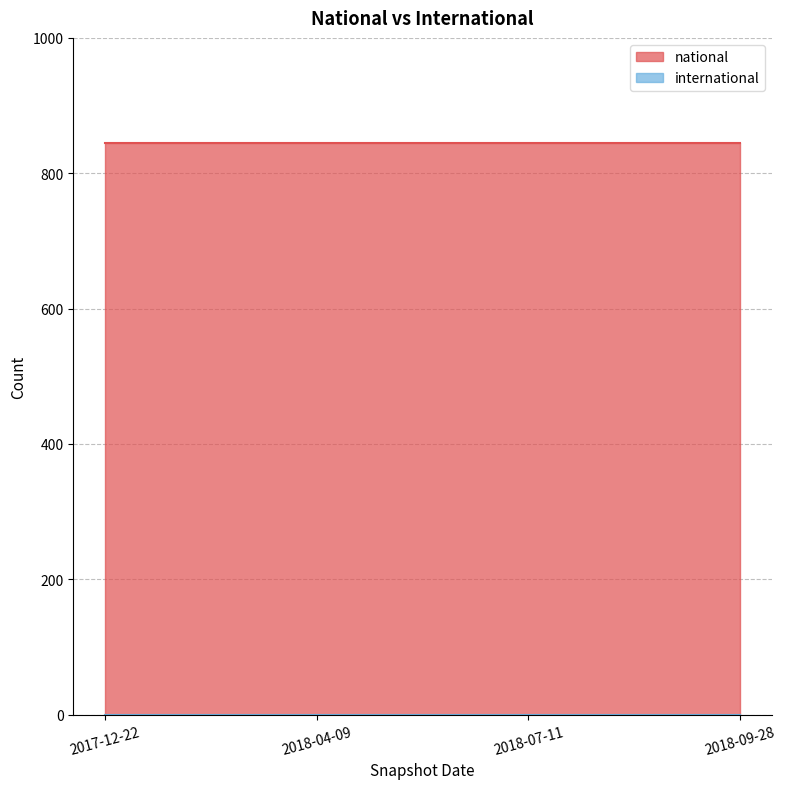

Between 2018-04-09 and 2017-12-22, which is larger?

2018-04-09